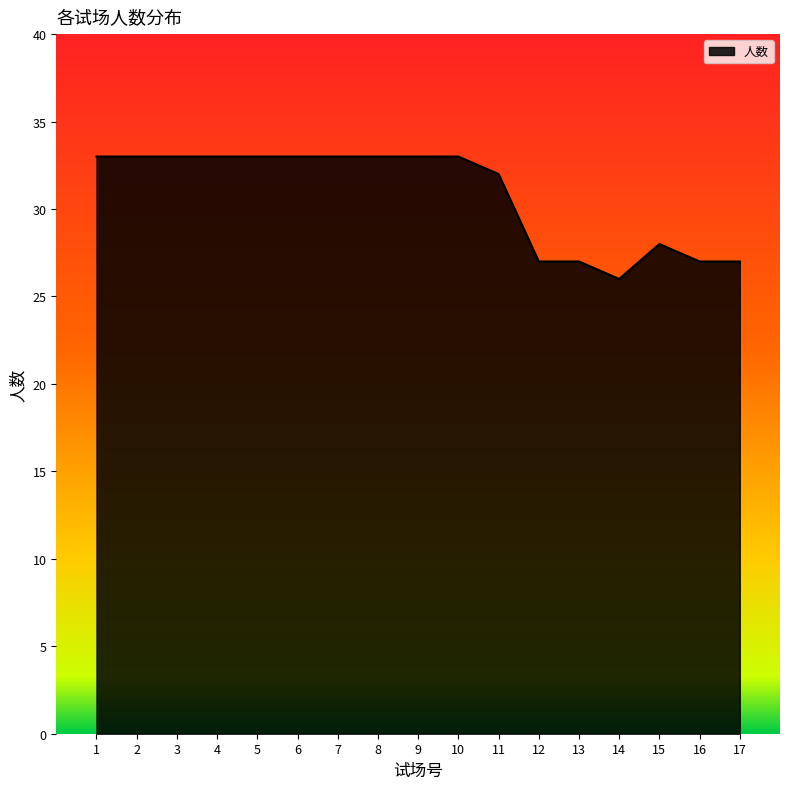

Does the chart have visible grid lines?

No